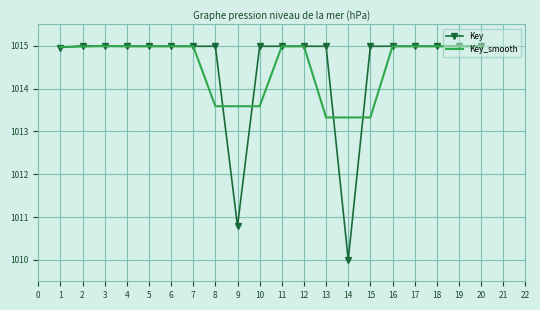

What is the total value across all series at 3?

2030.0